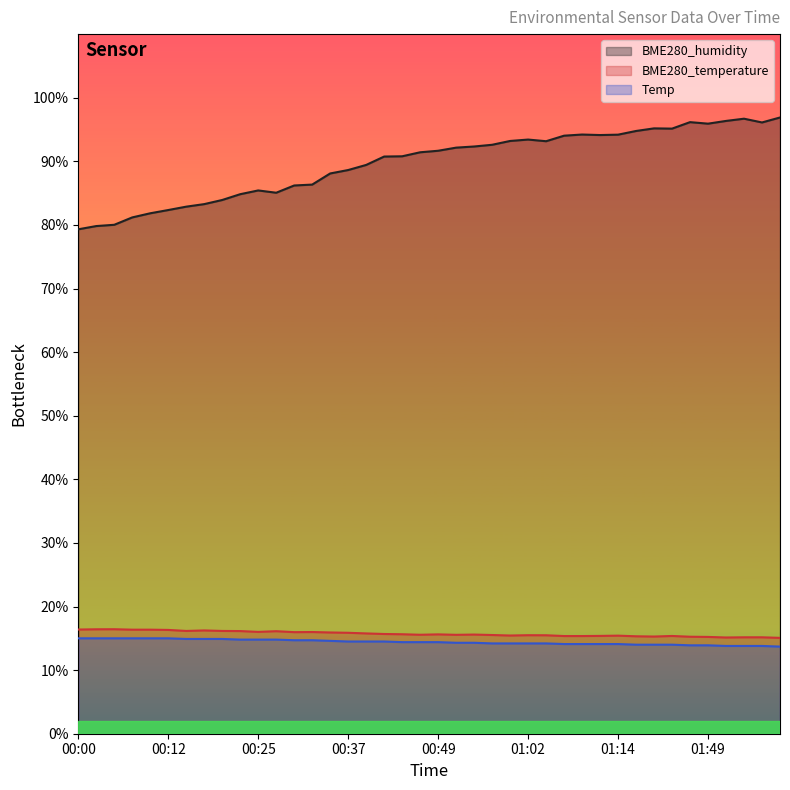

Does the chart have visible grid lines?

No